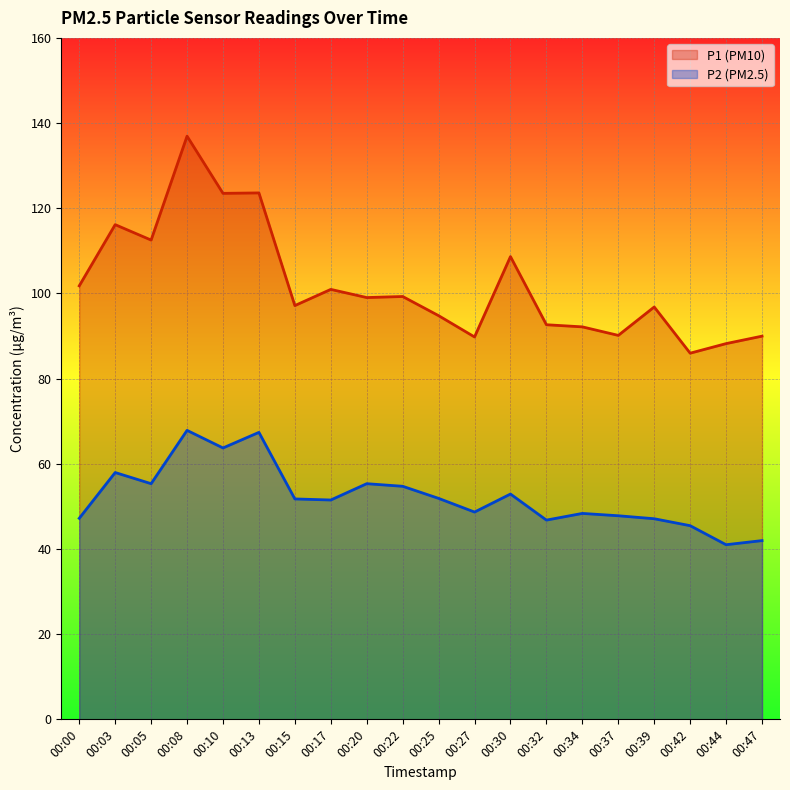

What is the difference between the maximum and second lowest values in the P2 series?

25.9